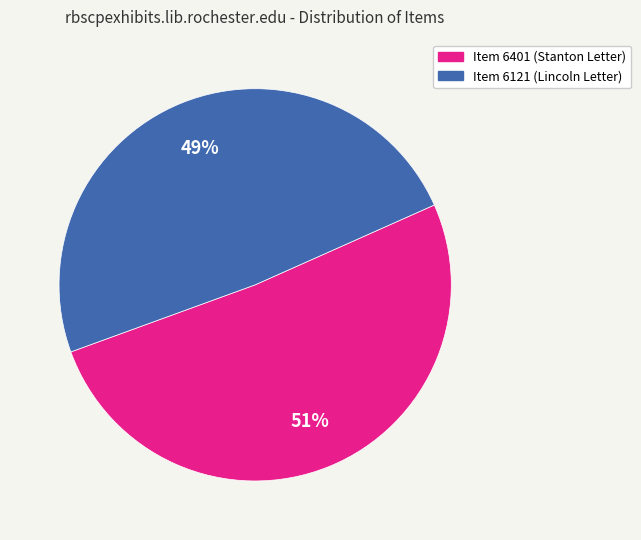

Rank the categories by value from highest to lowest.

Item 6401 (Stanton Letter), Item 6121 (Lincoln Letter)